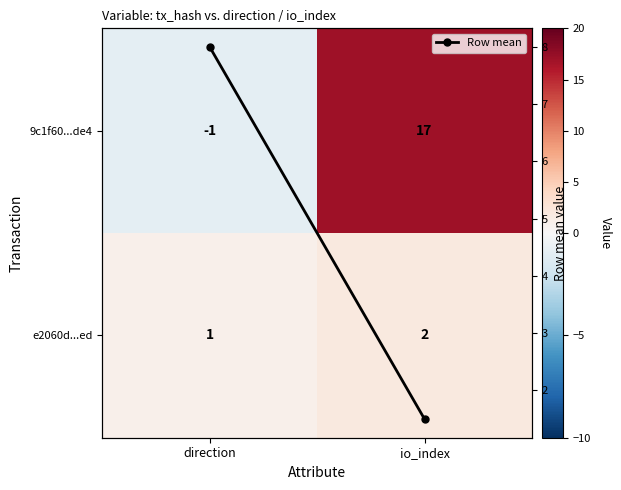

Rank the categories by Row mean value from lowest to highest.

io_index, direction